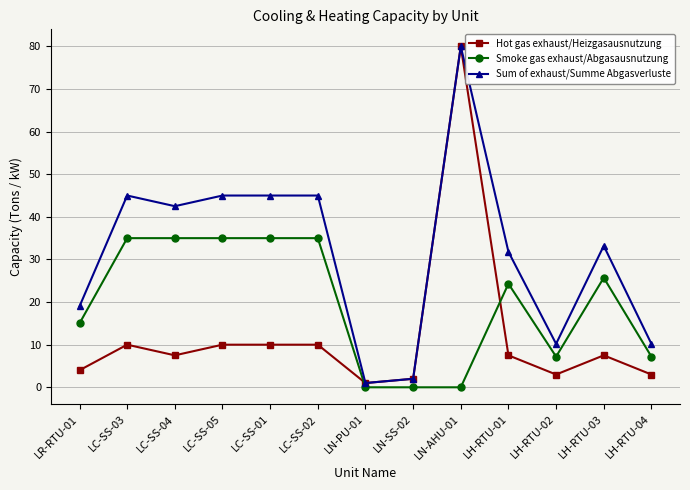

The Hot gas exhaust/Heizgasausnutzung series shows 11.2 at LH-RTU-01. True or false?

False